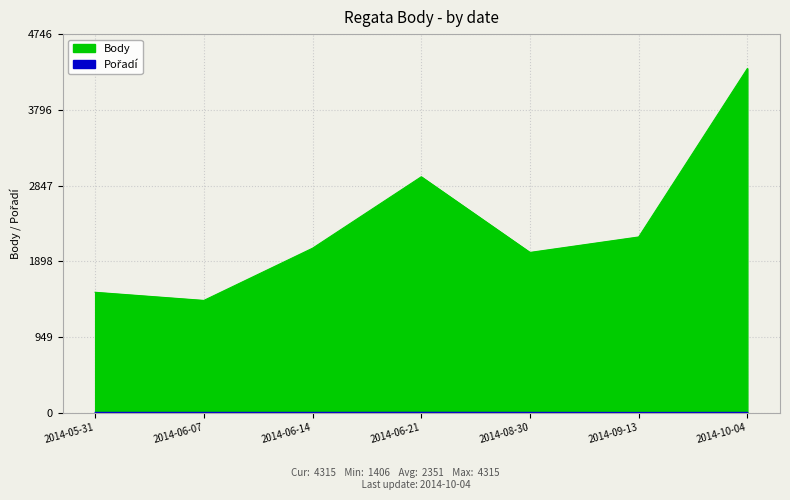

What position from the left is 2014-06-21?

4